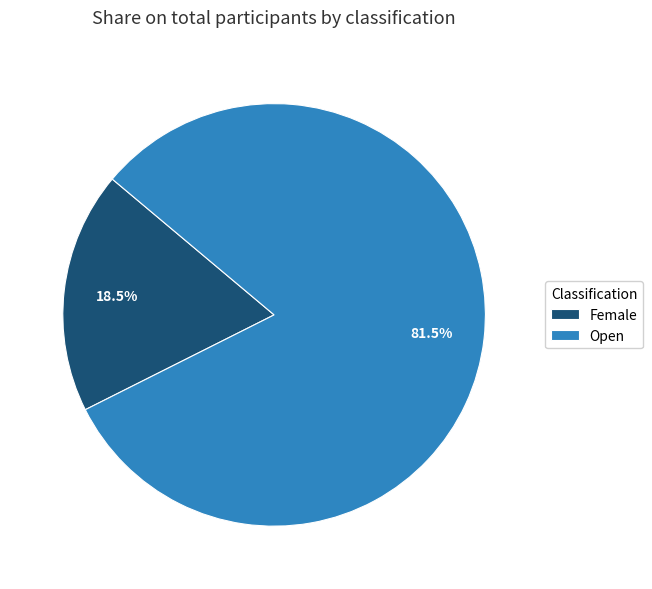

How much of the chart is everything except Female?

81.5%